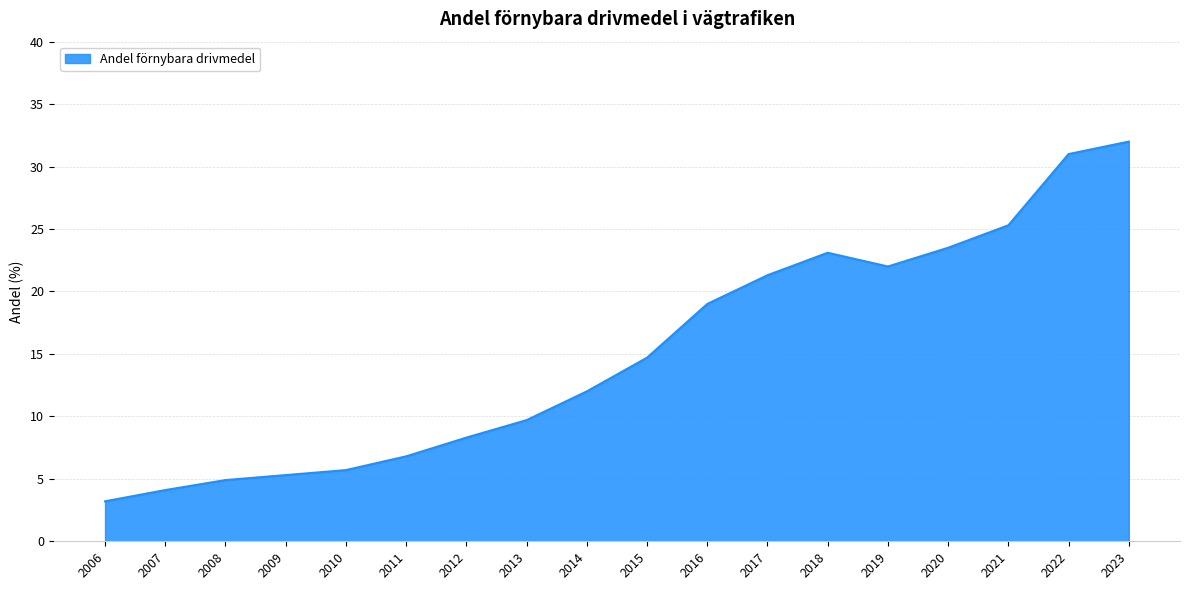

List the labels in order of value, smallest first.

2006, 2007, 2008, 2009, 2010, 2011, 2012, 2013, 2014, 2015, 2016, 2017, 2019, 2018, 2020, 2021, 2022, 2023